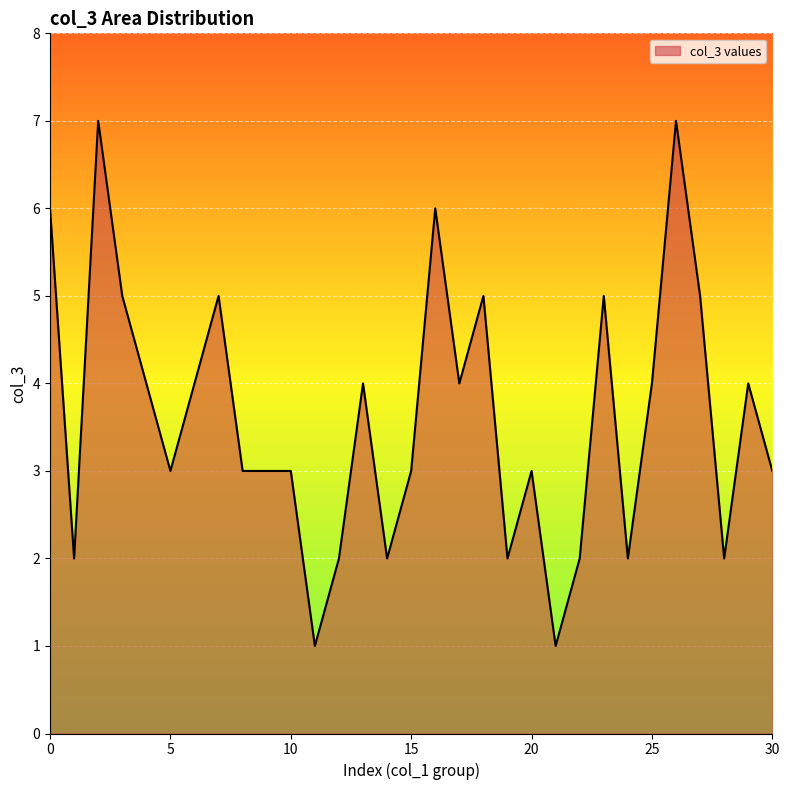

What is the maximum value shown in the chart?

7